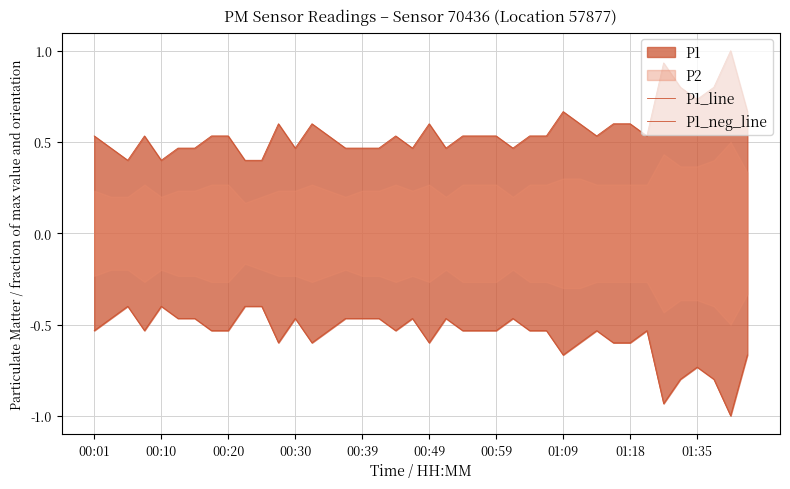

How many P1_line values are between 0 and 1?

40